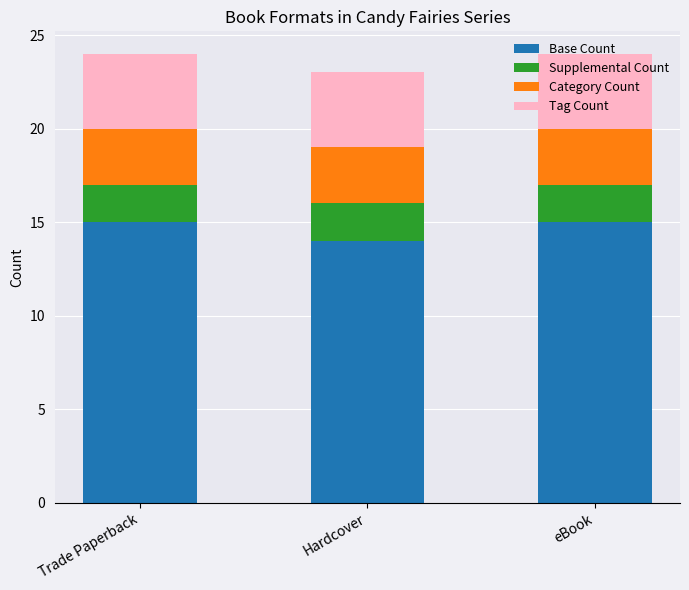

What is the total value across all series at Trade Paperback?

24